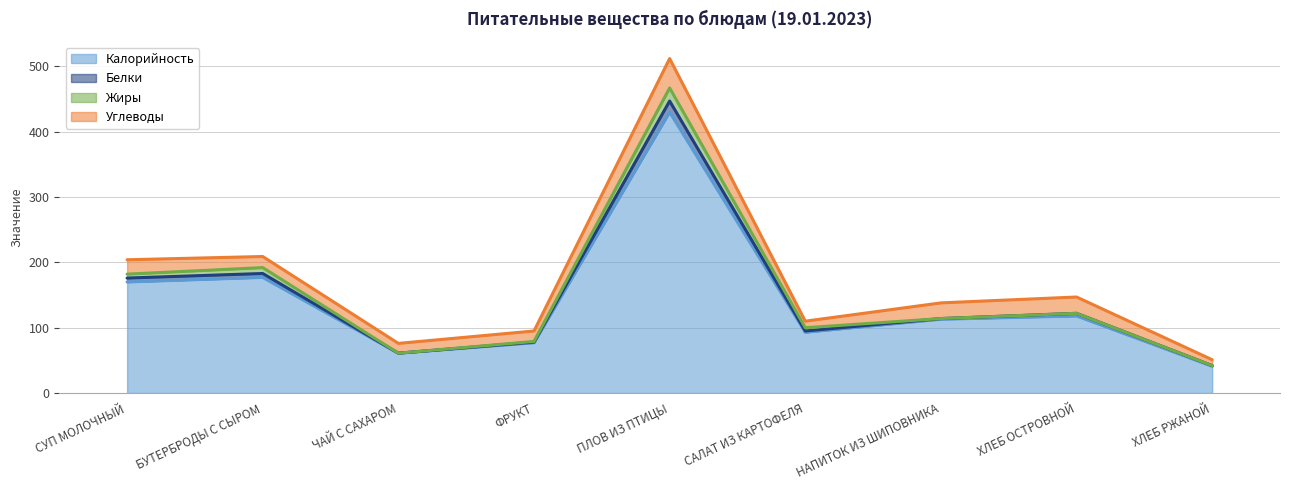

Does the chart display data point markers on the line(s)?

No